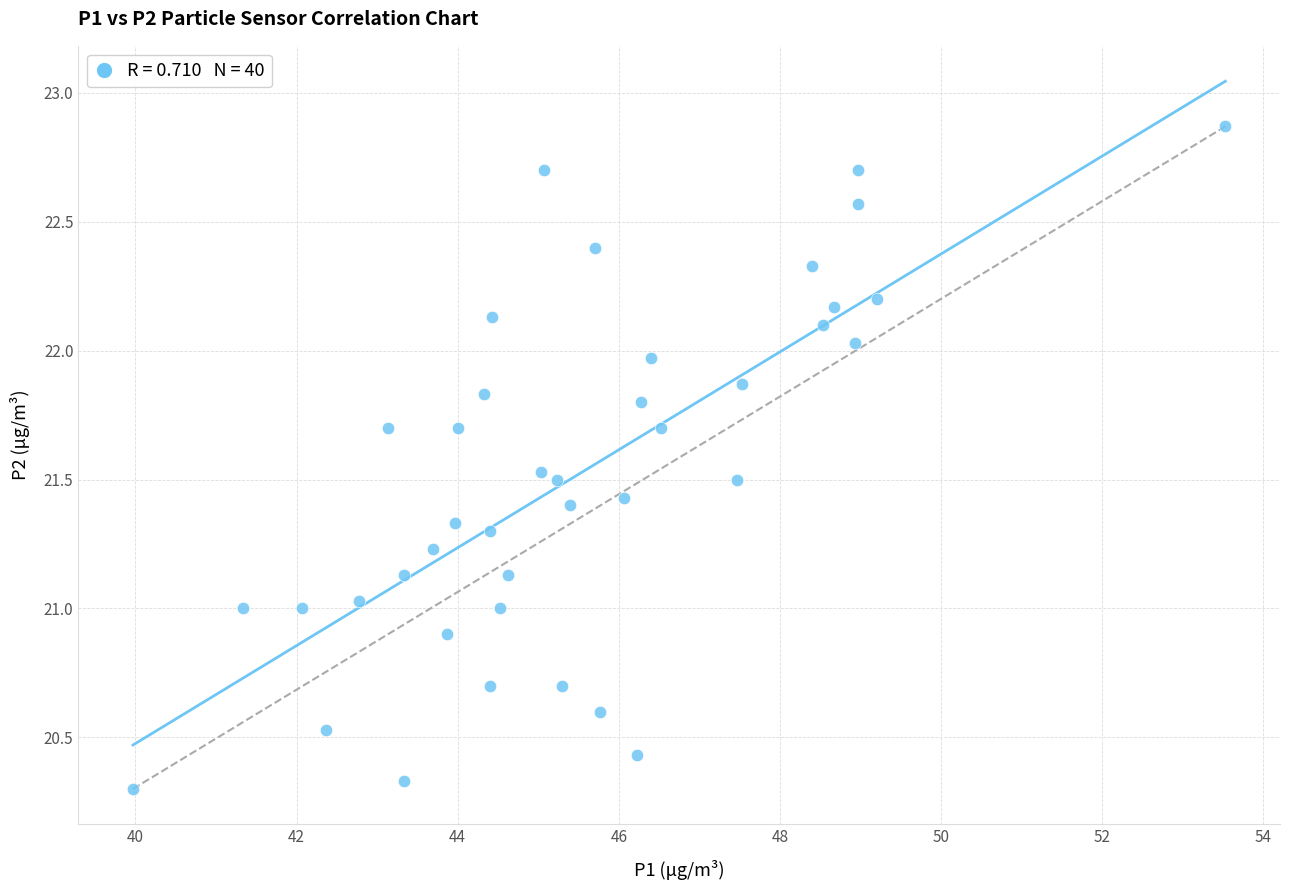

What is the range of X values (max minus min)?

13.6